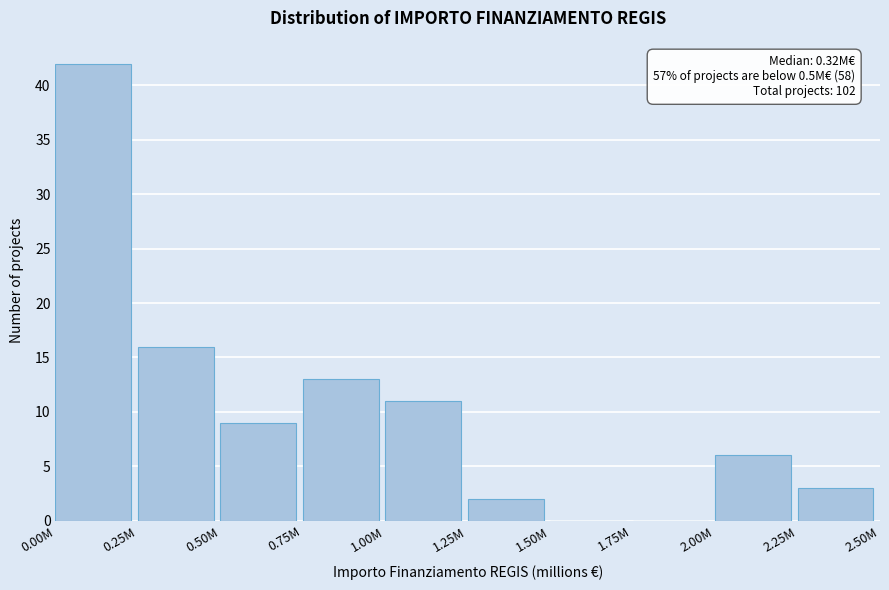

Reading left to right, what are all the values shown in this chart?

0.00M=42	0.25M=16	0.50M=9	0.75M=13	1.00M=11	1.25M=2	1.50M=0	1.75M=0	2.00M=6	2.25M=3